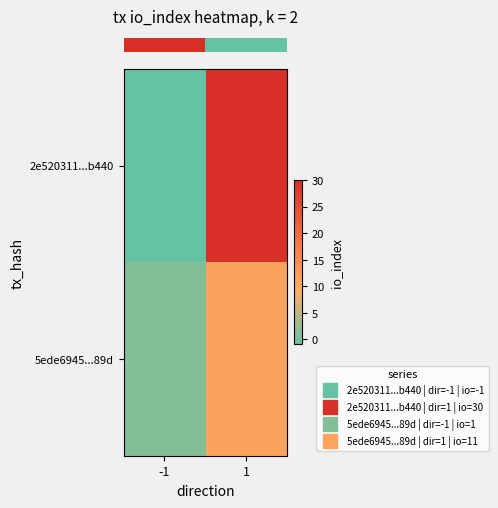

List the series in order of their peak value, highest first.

row_0, row_1